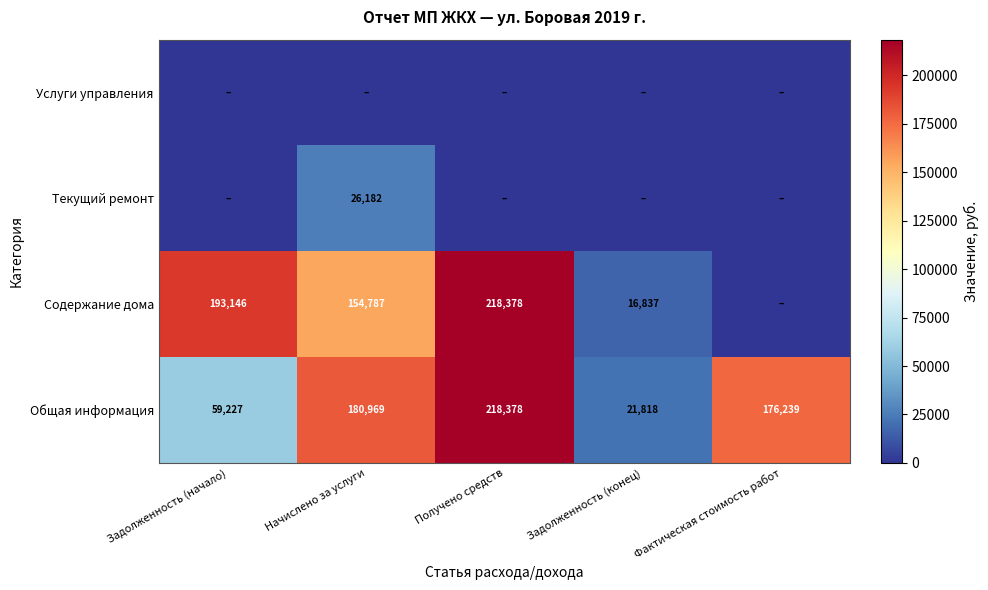

What is the greatest value displayed?

218377.7